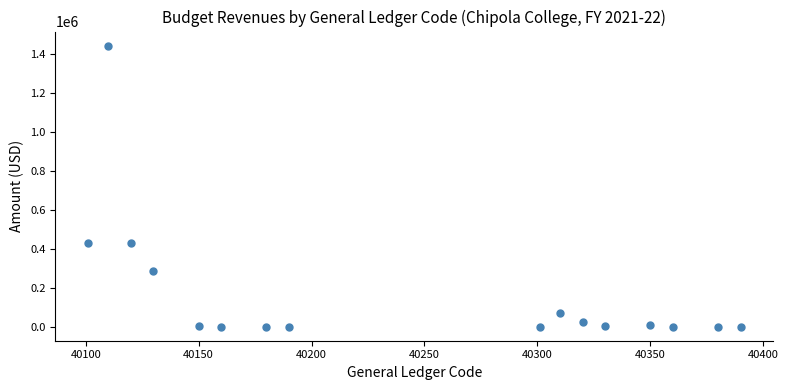

What is the range of X values (max minus min)?

289